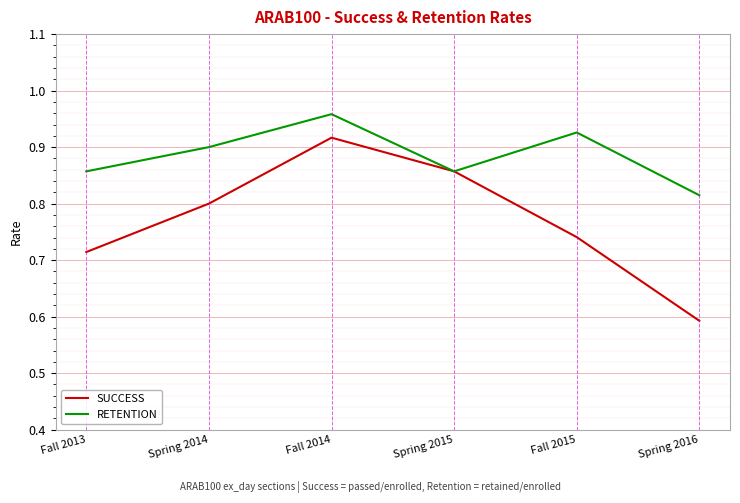

Which category has the lowest value in the RETENTION series?

Spring 2016